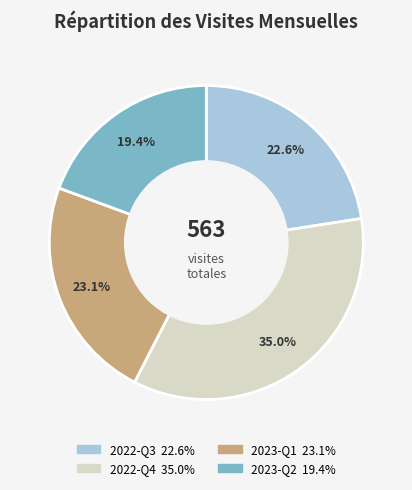

Is there any slice that represents more than half of the pie?

No